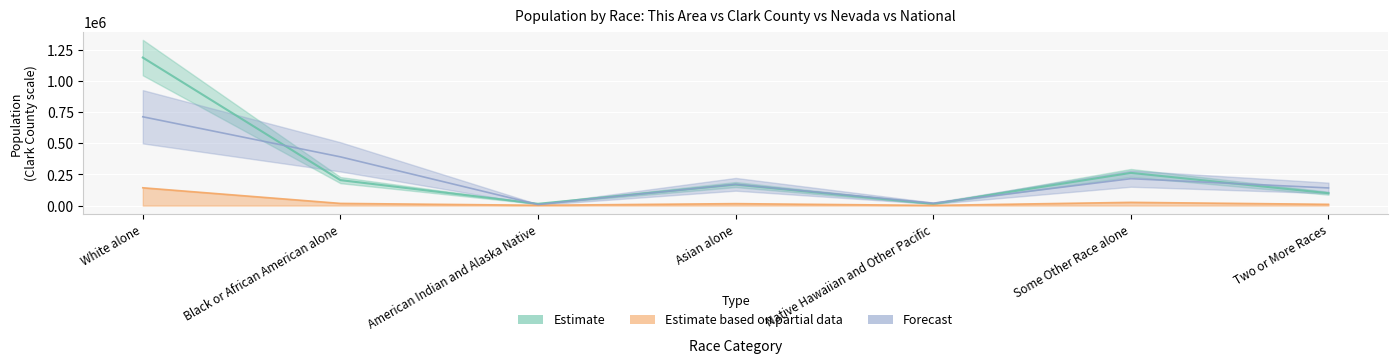

True or false: Nevada and This Area cross at least once.

False